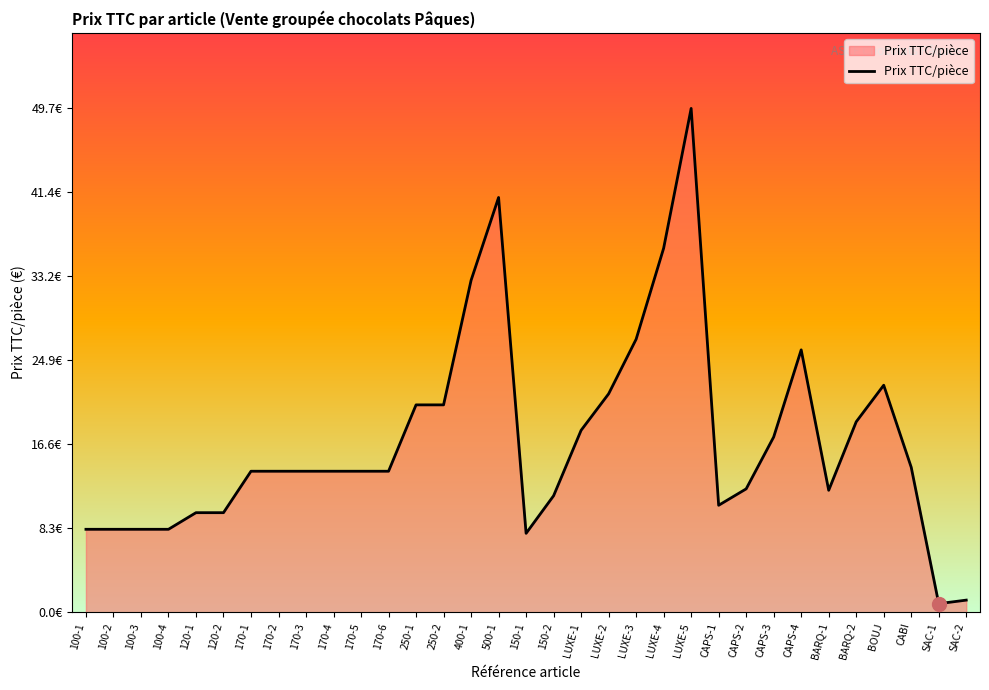

Which has a higher value, LUXE-2 or 250-1?

LUXE-2